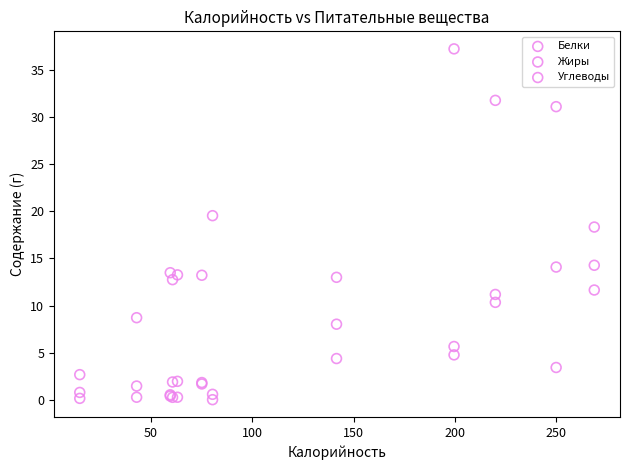

What are all the series names shown in the legend?

Белки, Жиры, Углеводы